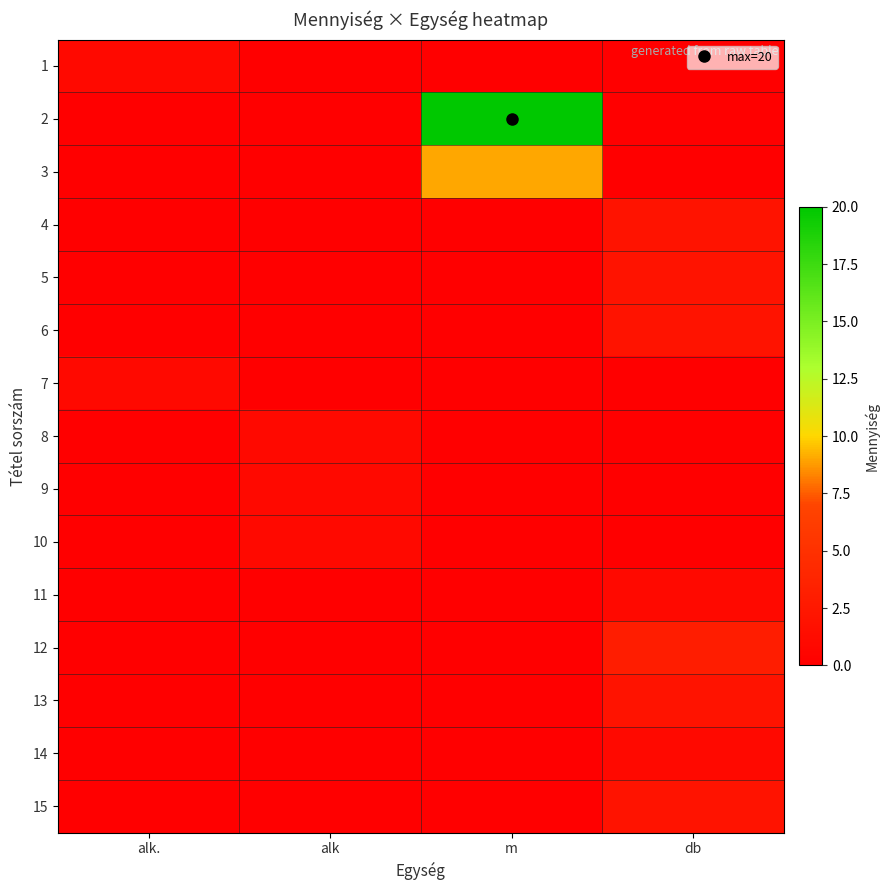

At how many categories does at least one series exceed 19?

1